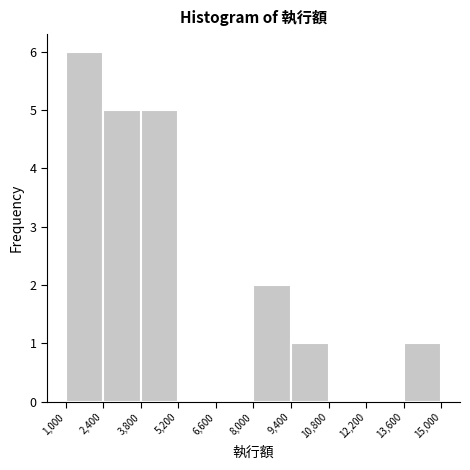

Reading left to right, transcribe this chart: for each bar, give the range it covers on the x-axis and its height. The values are not printed on the chart, so give them approximately, as read against the axis.

1,000 to 2,400: 6
2,400 to 3,800: 5
3,800 to 5,200: 5
5,200 to 6,600: 0
6,600 to 8,000: 0
8,000 to 9,400: 2
9,400 to 10,800: 1
10,800 to 12,200: 0
12,200 to 13,600: 0
13,600 to 15,000: 1